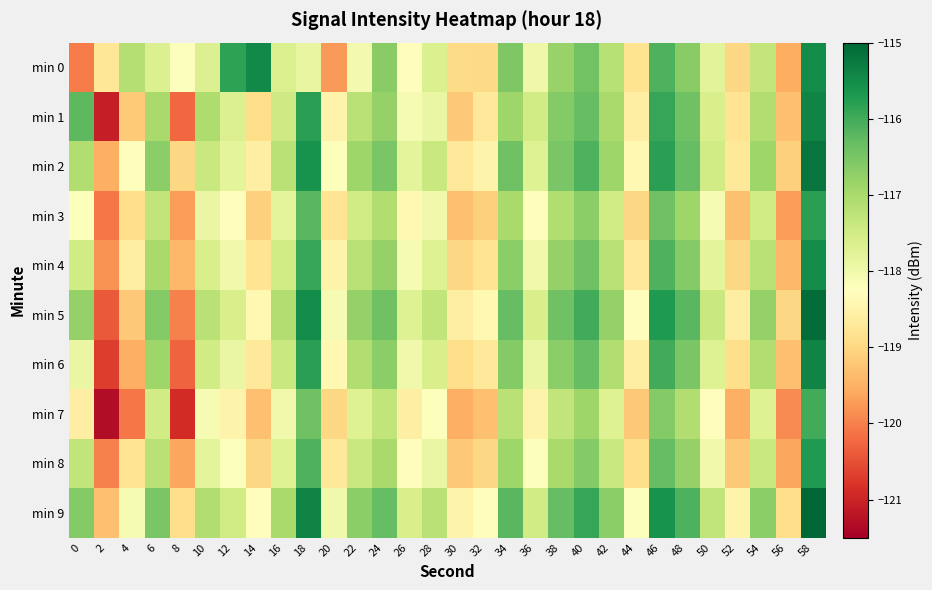

At how many categories does at least one series exceed -120?

30